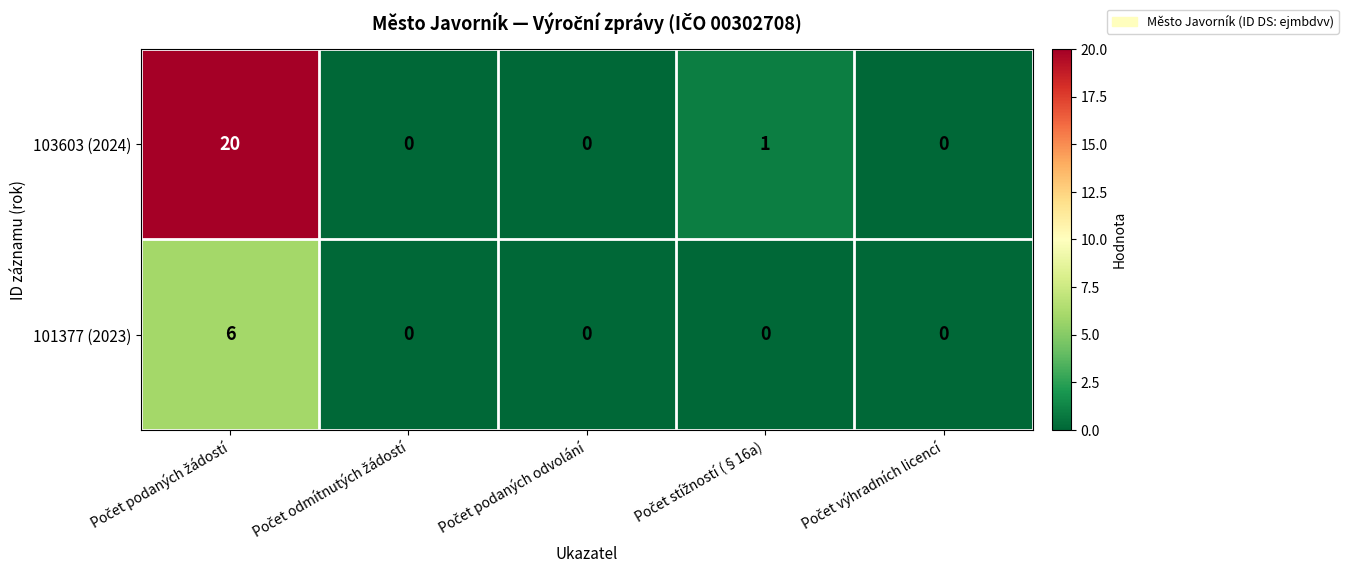

Count the 101377 (2023) values in the range 0 to 1.

4